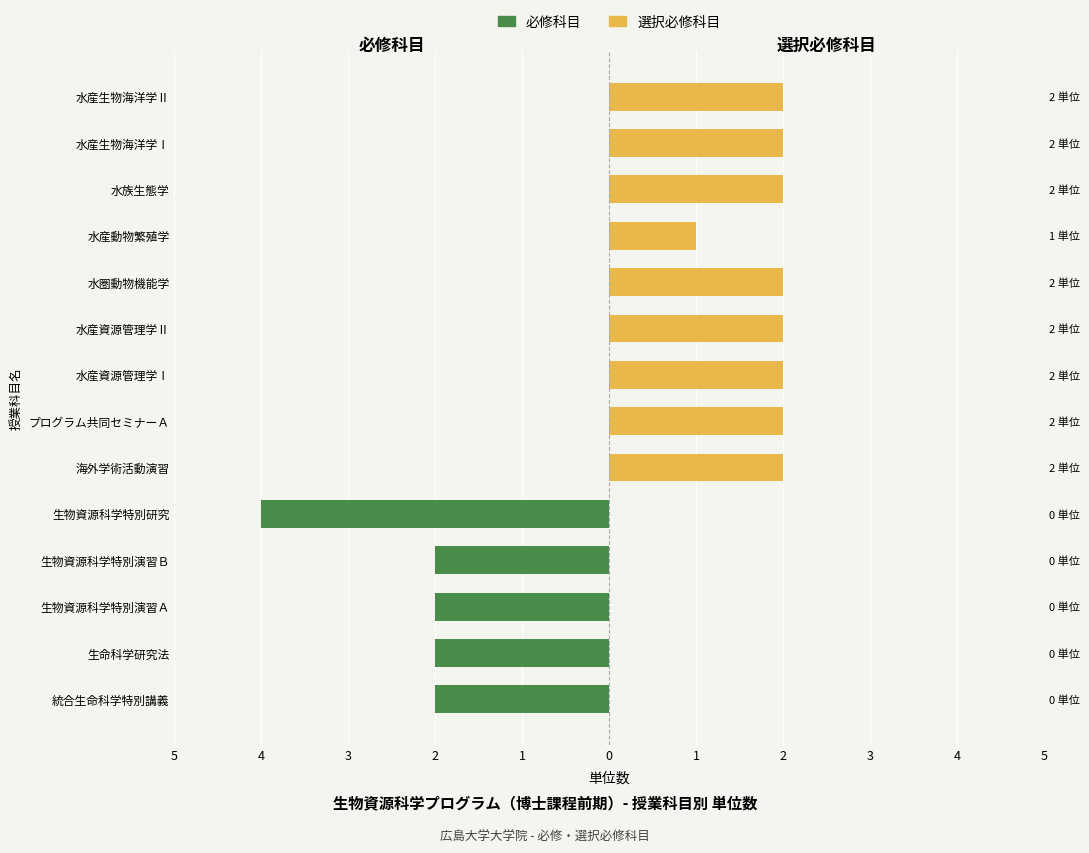

How many positive values does the 選択必修科目 series have?

9